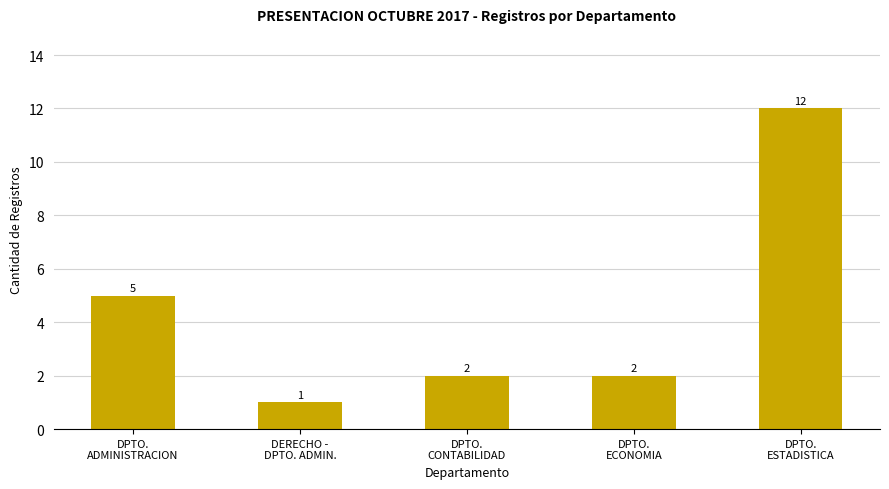

At which category does the chart reach its minimum across all series?

DERECHO -
DPTO. ADMIN.